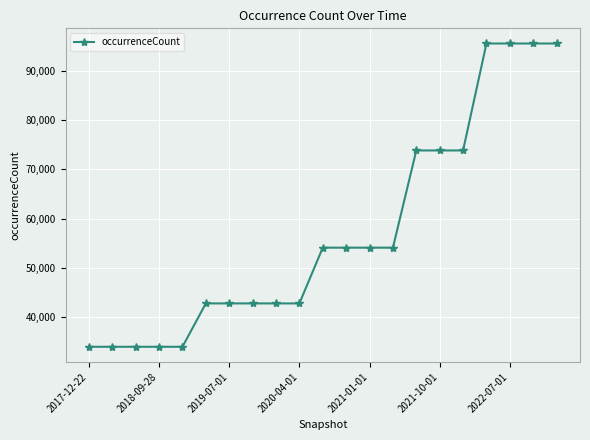

What is the smallest value displayed?

33991